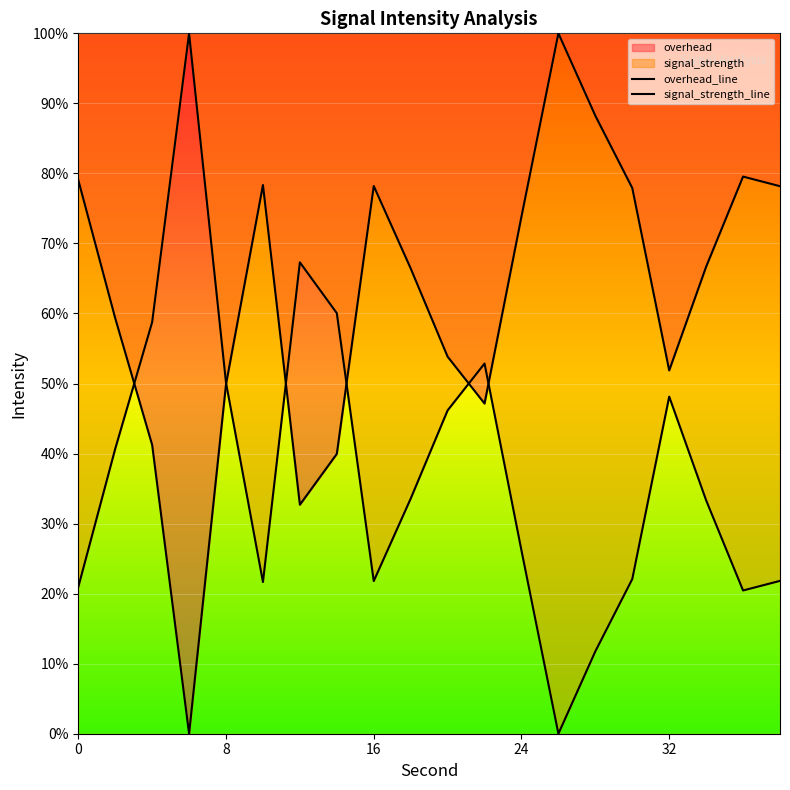

List the series in order of their peak value, highest first.

overhead_line, signal_strength_line